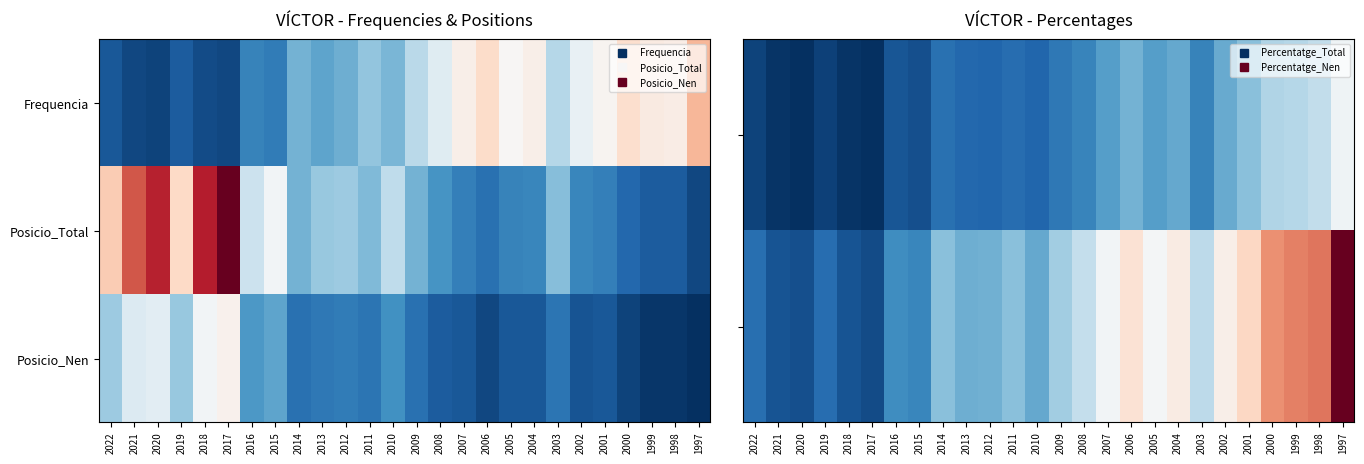

Between 2009 and 2000, which is larger?

2000